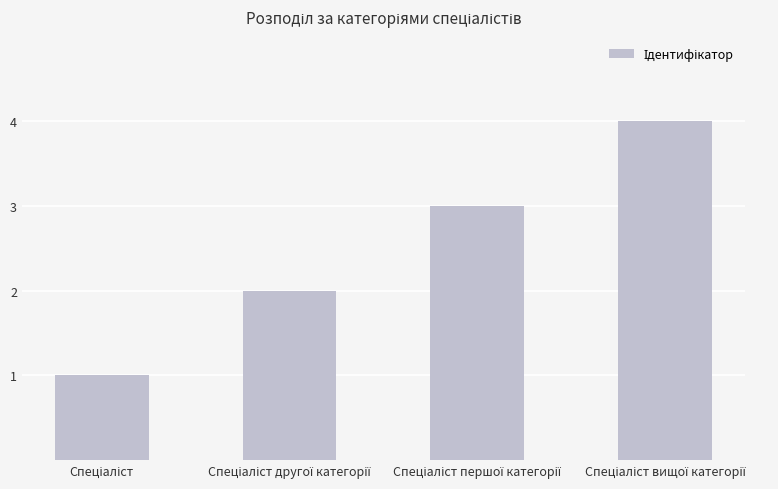

What is the minimum value shown in the chart?

1